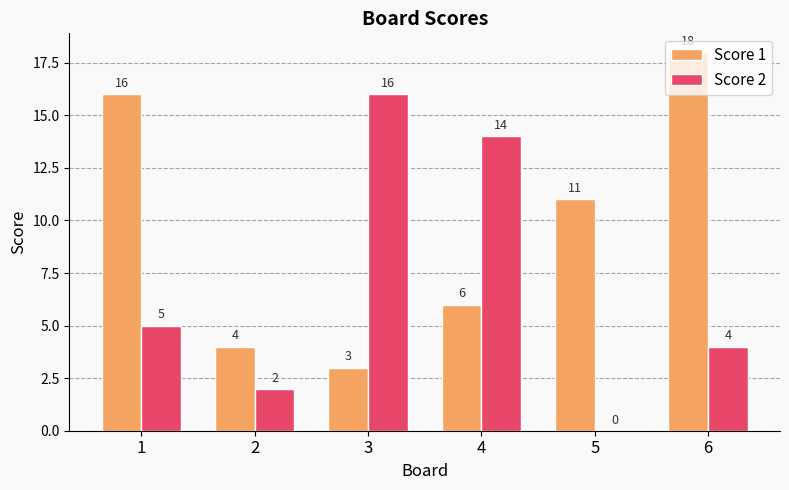

Is it true that Score 2 equals 14 at 4?

True